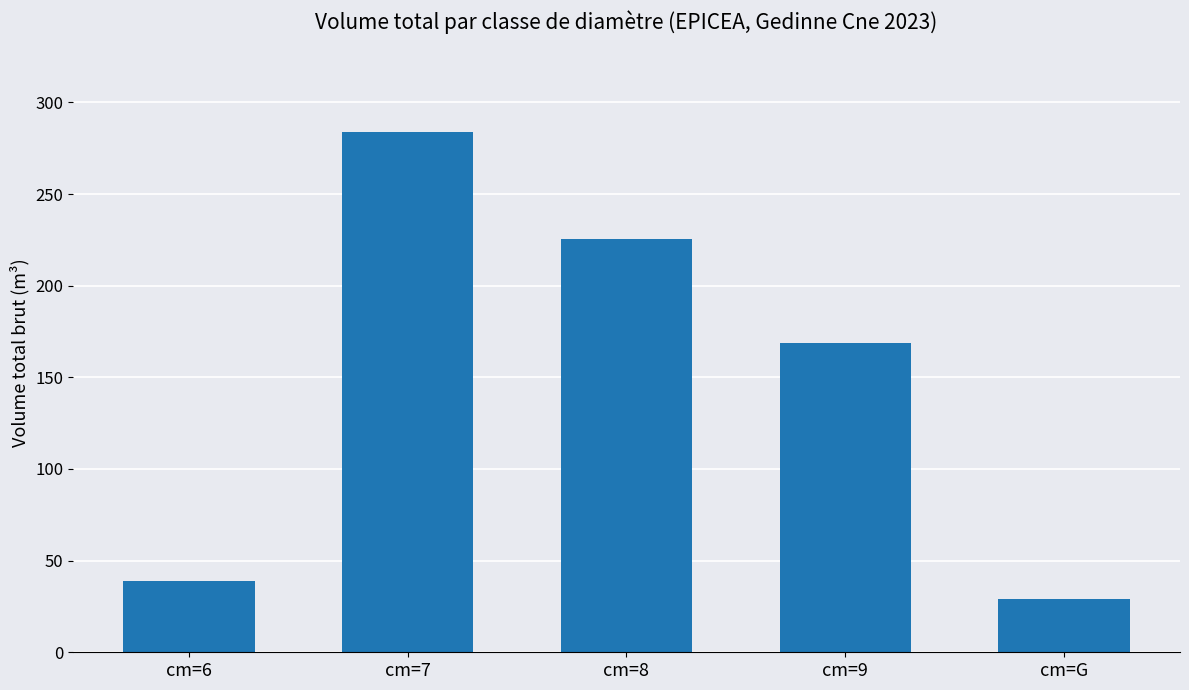

List the labels in order of value, largest first.

cm=7, cm=8, cm=9, cm=6, cm=G